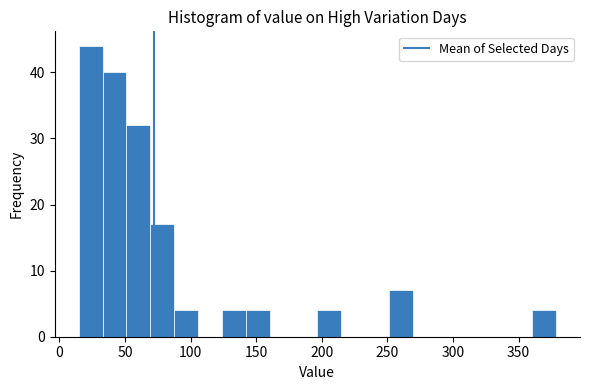

Read against the x-axis, roughly where is the centre of the tallest bar?

25